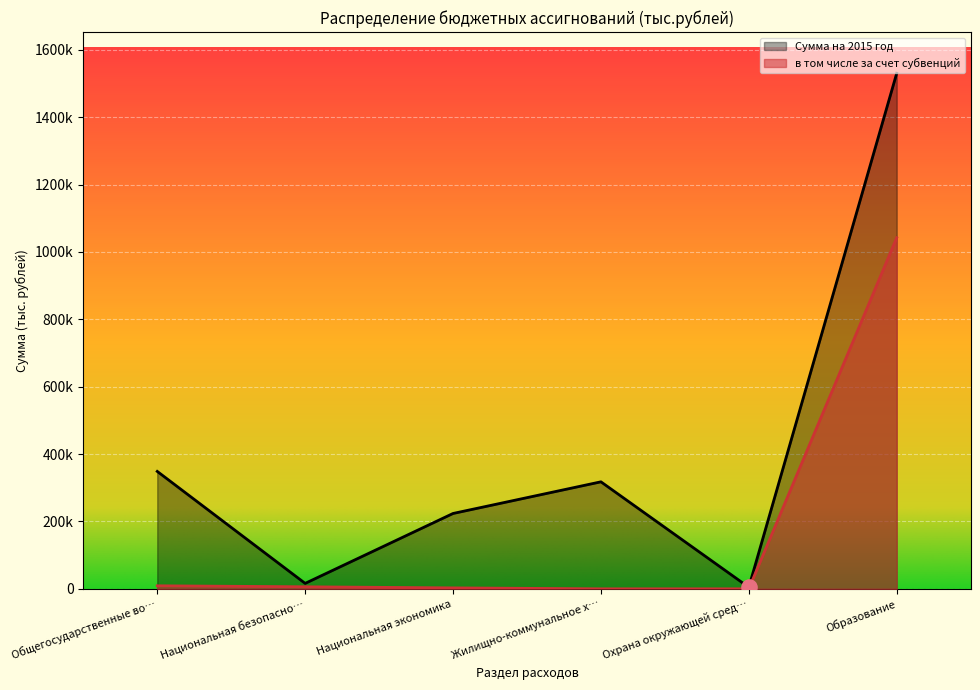

What are all the series names shown in the legend?

Сумма на 2015 год, в том числе за счет субвенций